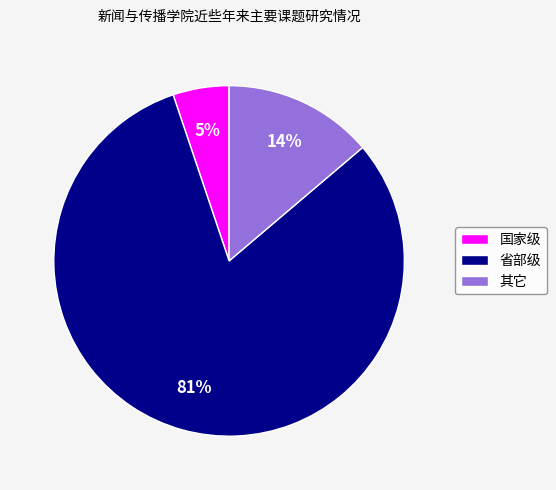

To the nearest percent, what percentage of the pie is 国家级?

5%